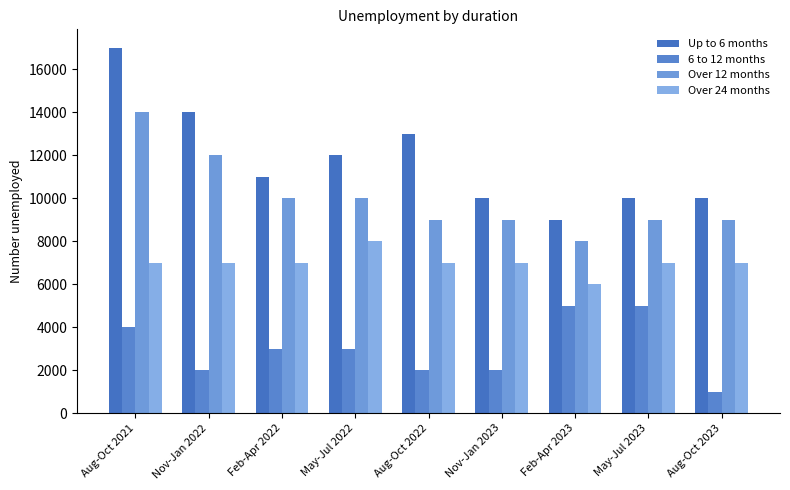

What position from the left is Nov-Jan 2023?

6